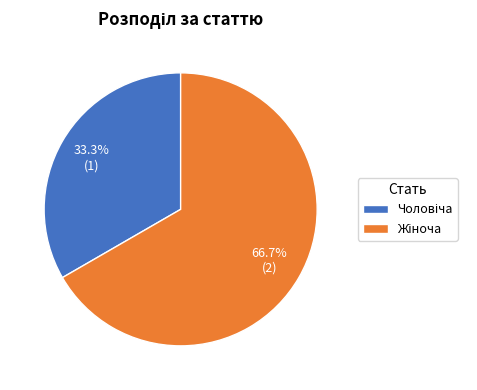

Is there any slice that represents more than half of the pie?

Yes